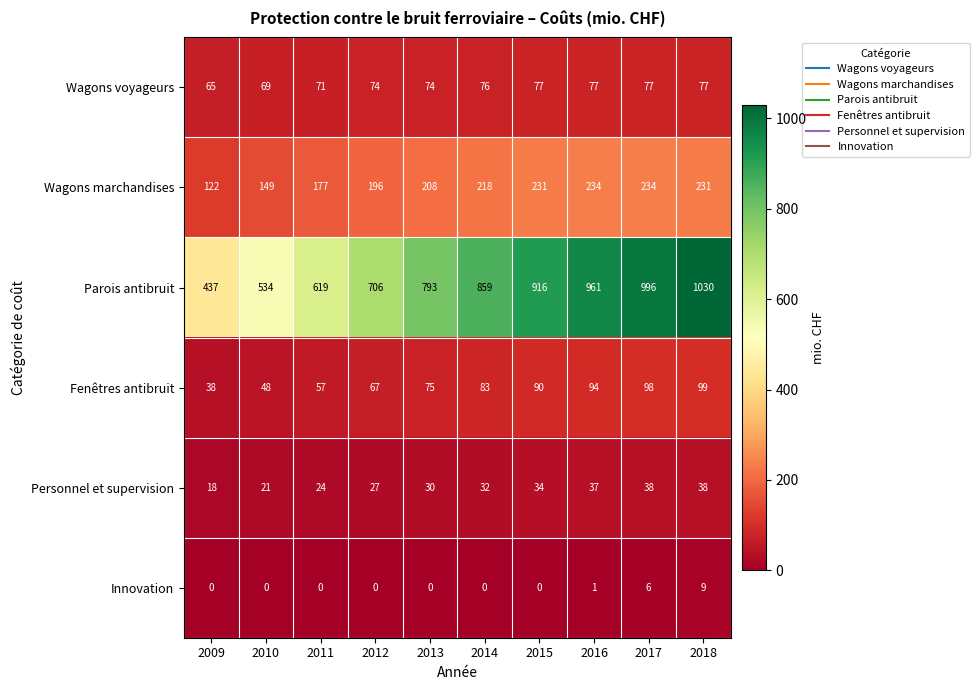

The Fenêtres antibruit series shows 97 at 2011. True or false?

False